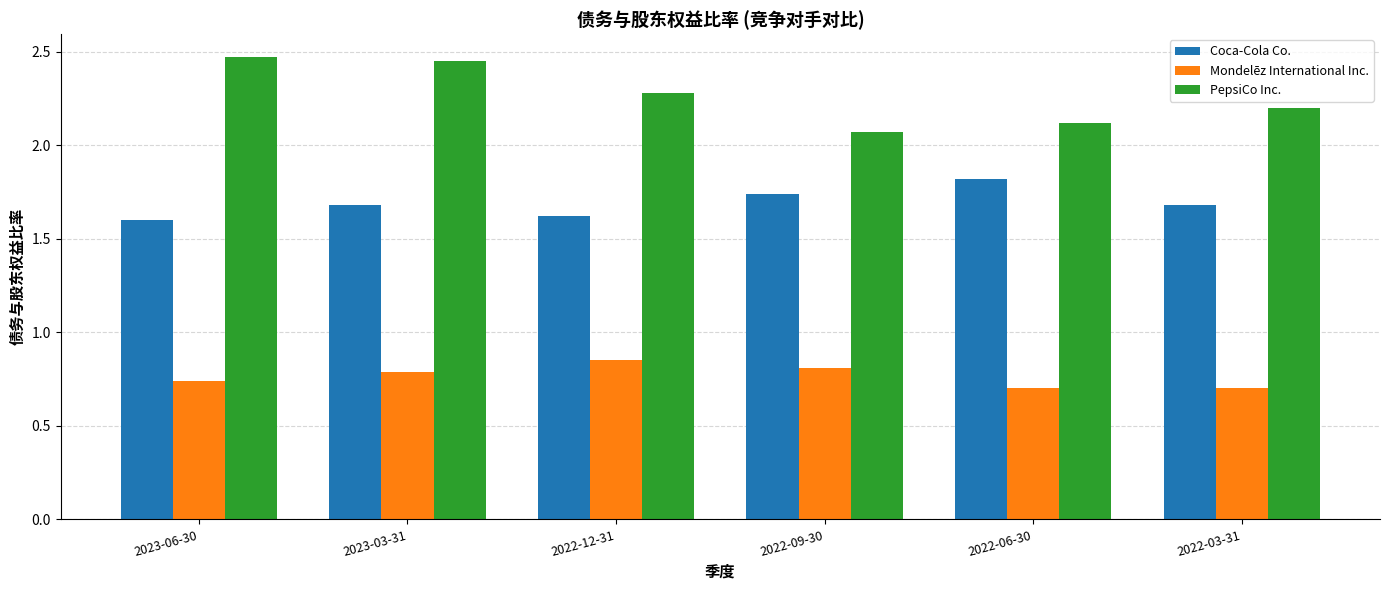

At which category is the sum across all series the highest?

2023-03-31